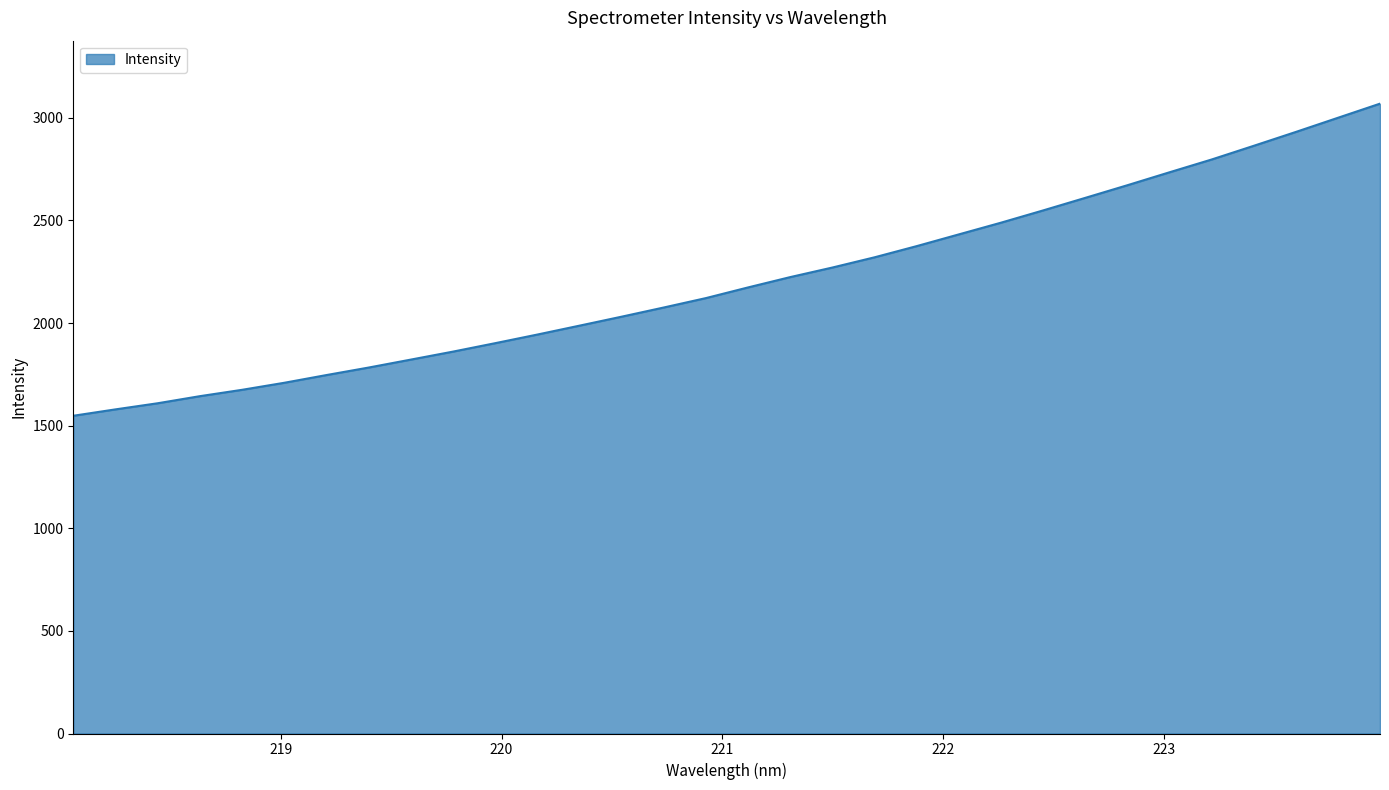

What is the smallest value displayed?

1548.4